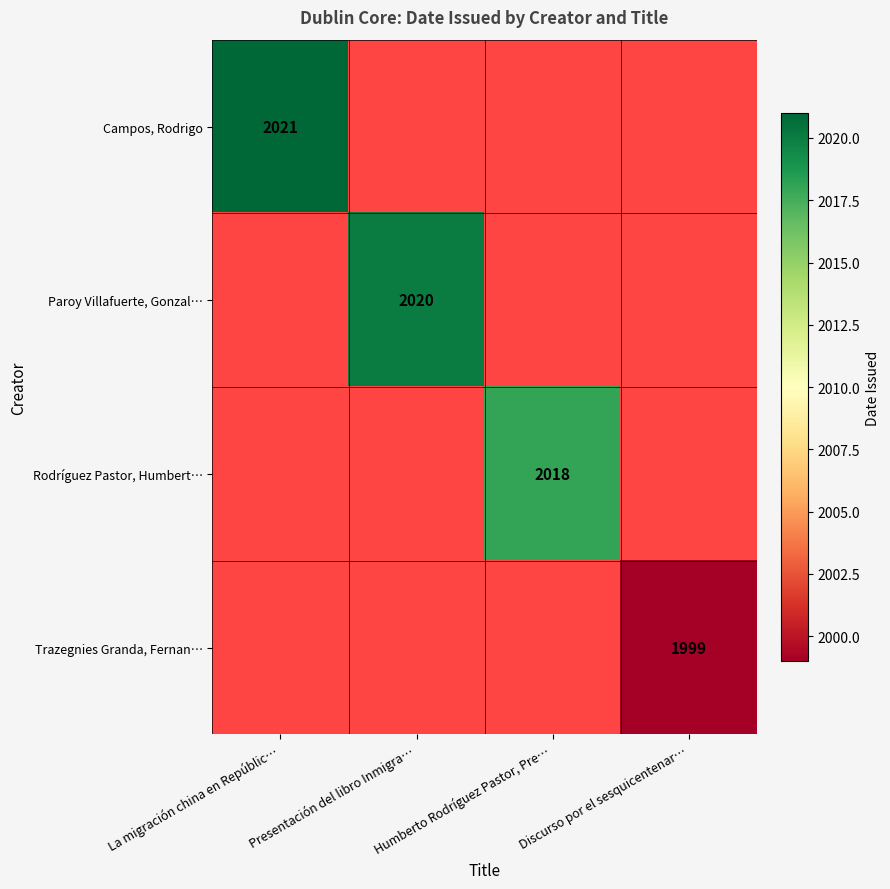

True or false: Rodríguez Pastor, Humbert… has a value of 2018 at Humberto Rodríguez Pastor, Pre….

True